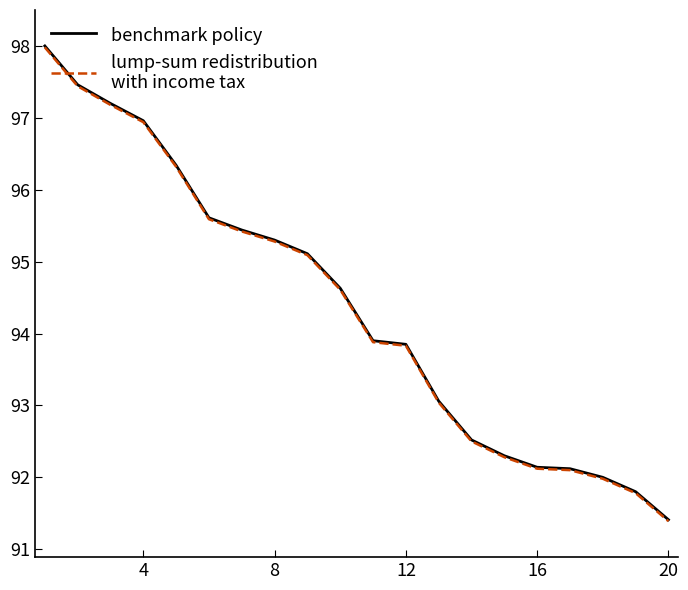

What is the smallest value displayed?

91.4